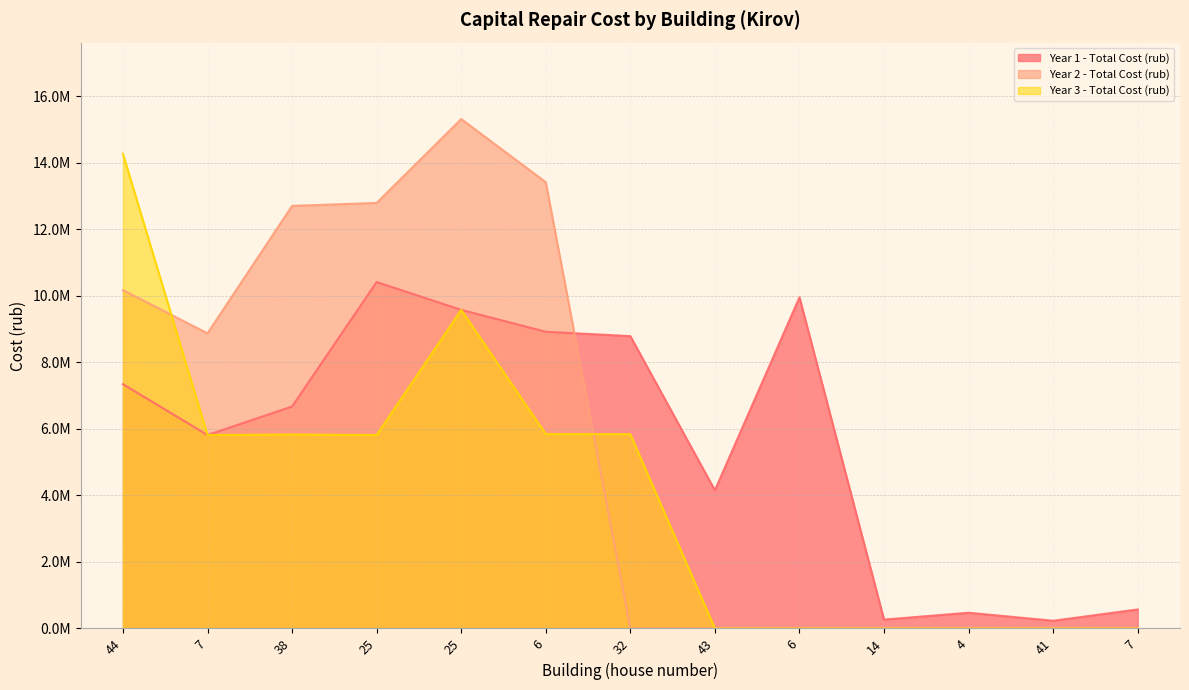

What is the minimum value for Year 1 - Total Cost (rub)?

230236.1